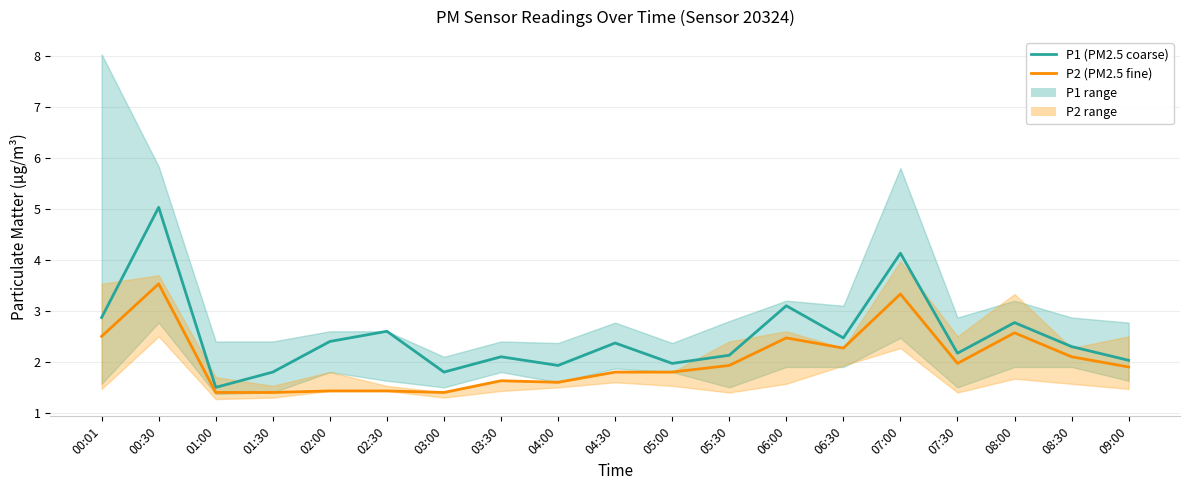

What is the value of the P1 point at the 12th from the left?

2.1